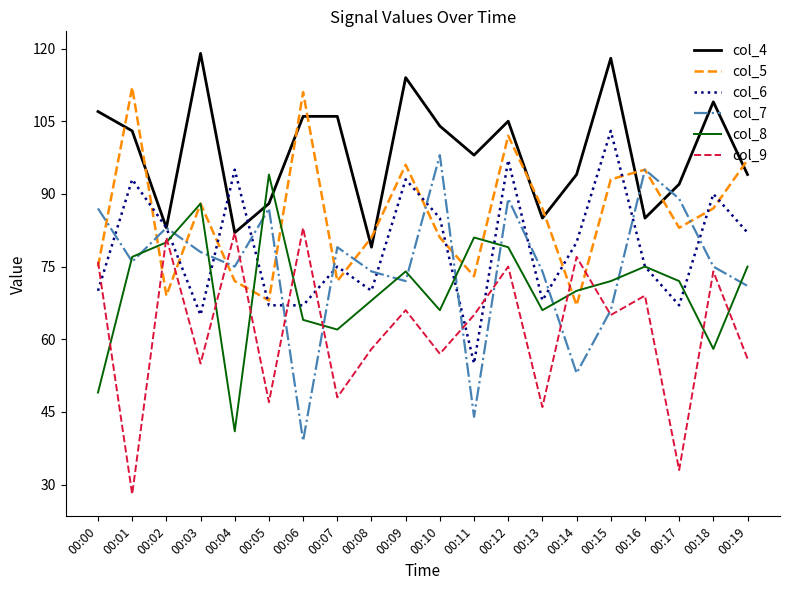

True or false: col_6 has a value of 67 at 00:06.

True